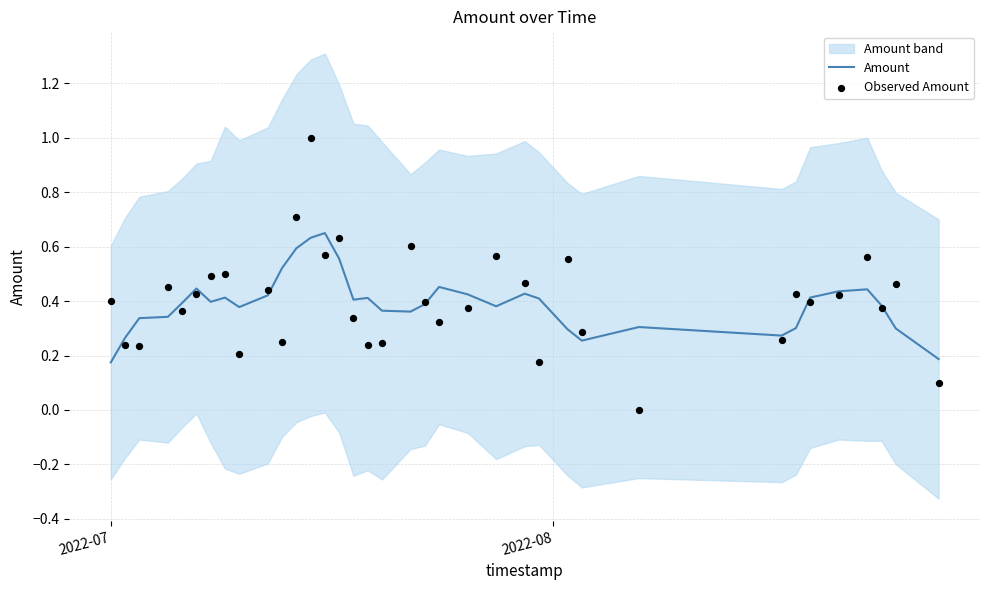

Which series has the largest total across all categories?

Observed Amount